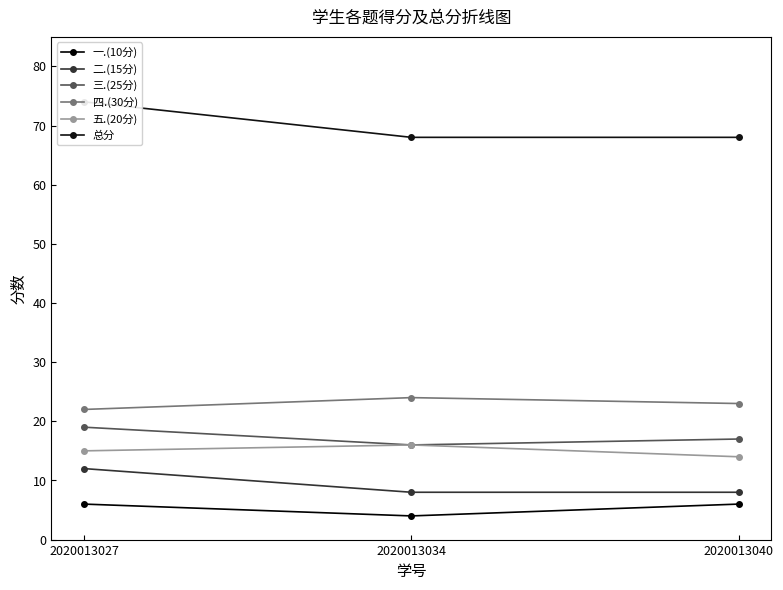

What are all the series names shown in the legend?

一.(10分), 二.(15分), 三.(25分), 四.(30分), 五.(20分), 总分